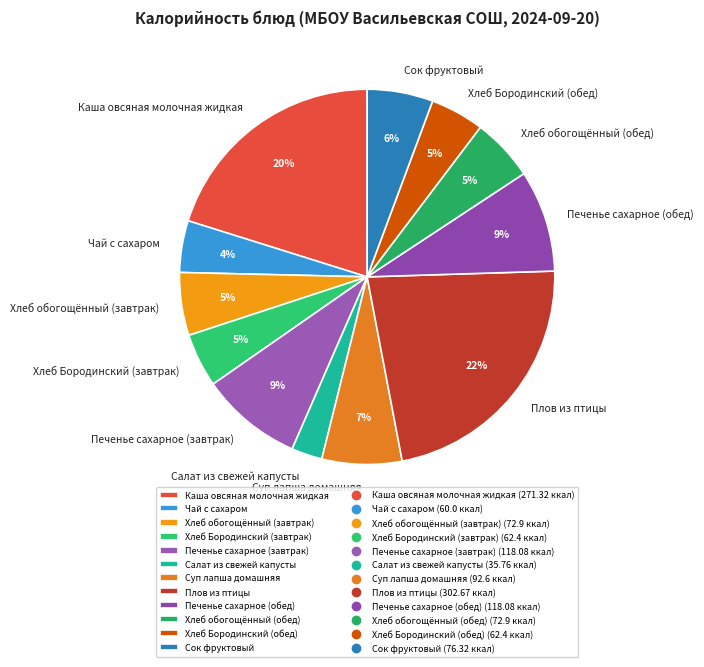

To the nearest percent, what percentage of the pie is Печенье сахарное (завтрак)?

9%